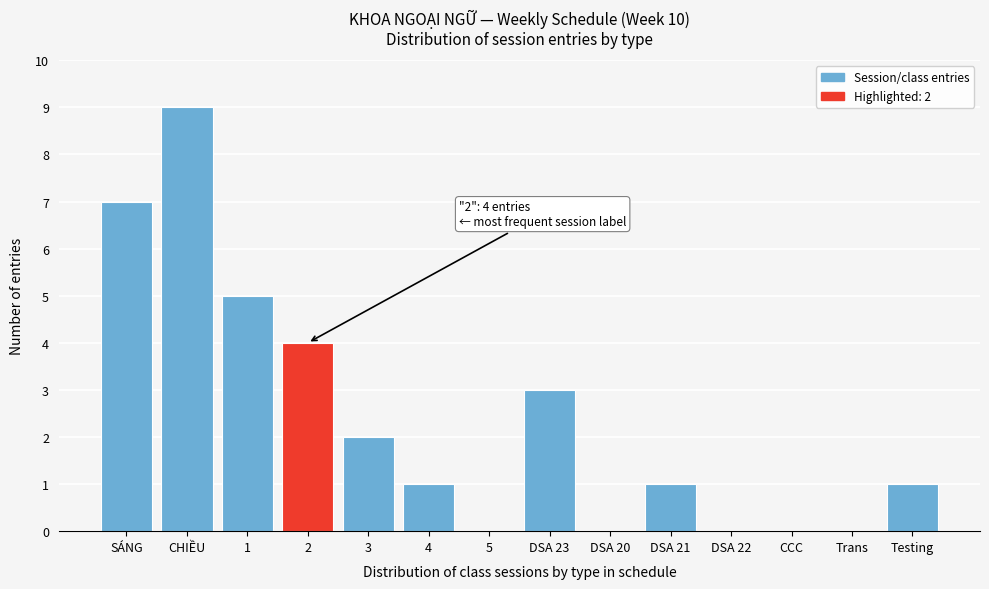

Reading right to left, what are all the values shown in this chart?

Testing=1	Trans=0	CCC=0	DSA 22=0	DSA 21=1	DSA 20=0	DSA 23=3	5=0	4=1	3=2	2=4	1=5	CHIỀU=9	SÁNG=7